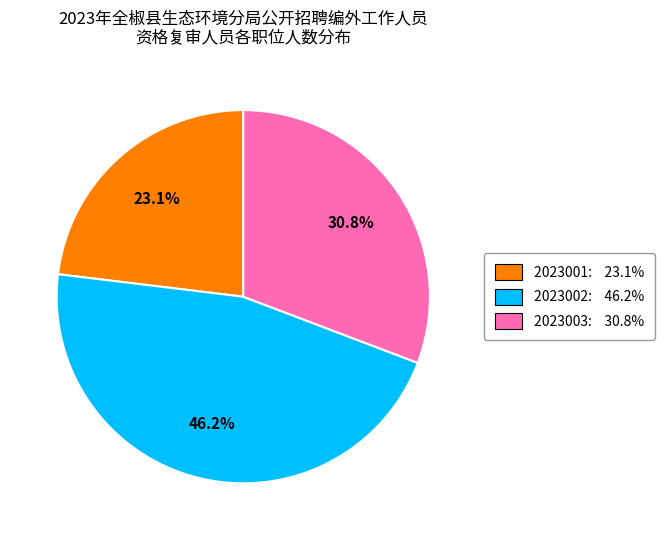

Which slice is the smallest?

2023001